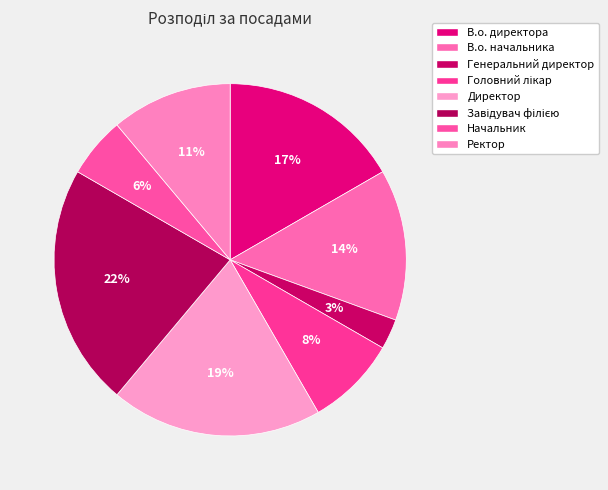

What percentage is the В.о. начальника slice, to the nearest percent?

14%